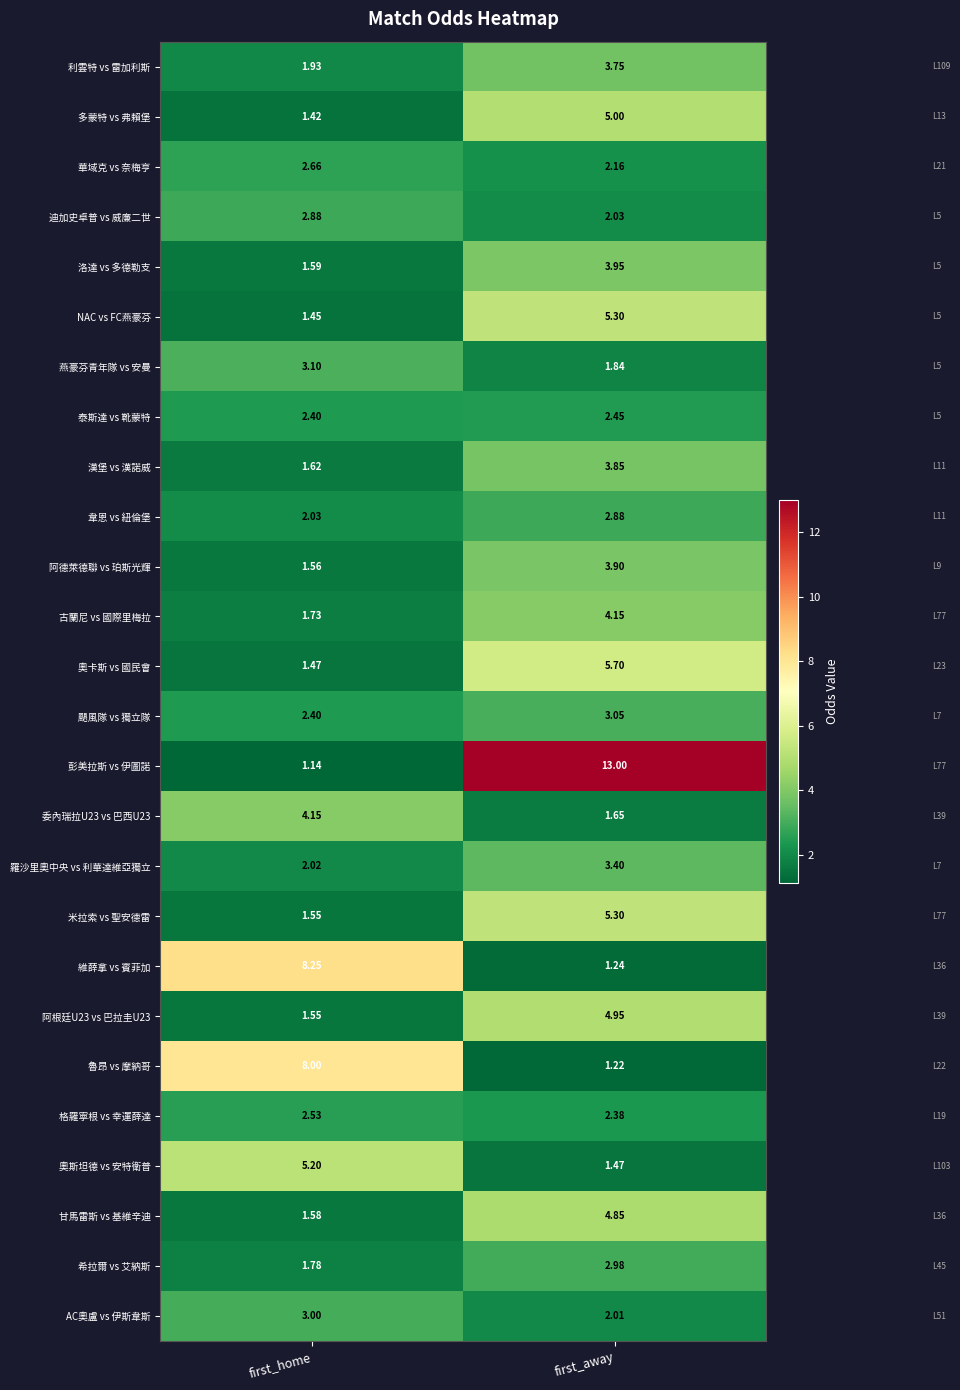

Which series changed the most between first_home and first_away?

彭美拉斯 vs 伊圖諾